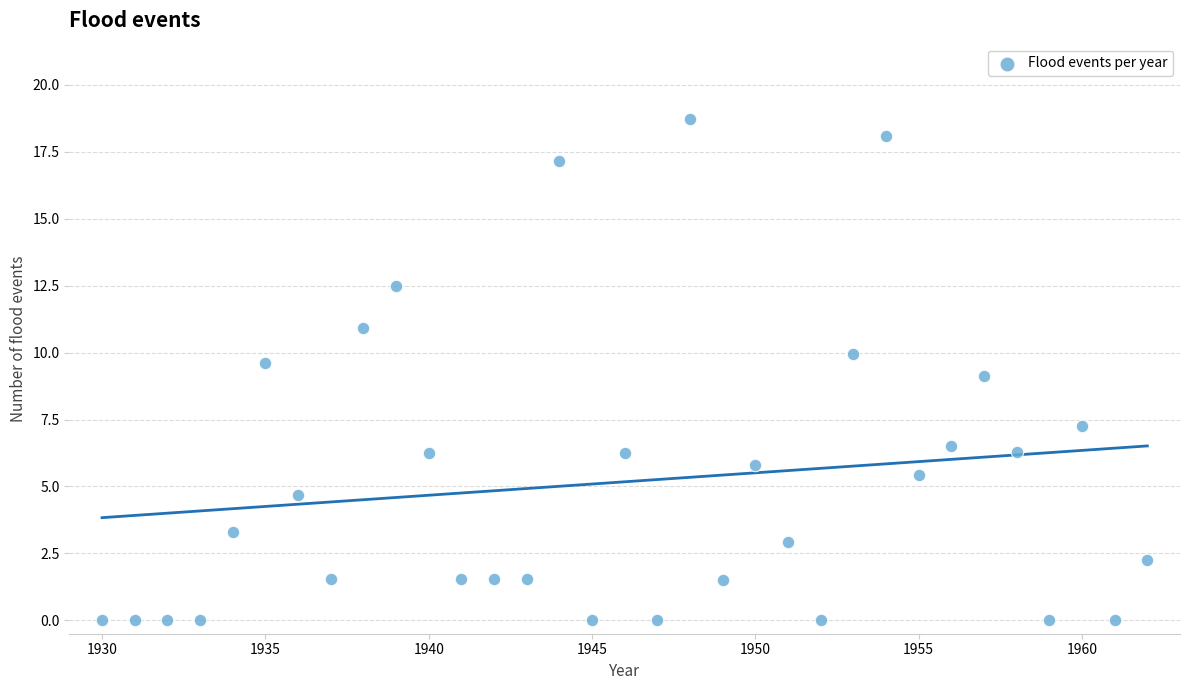

What is the range of X values (max minus min)?

32.0